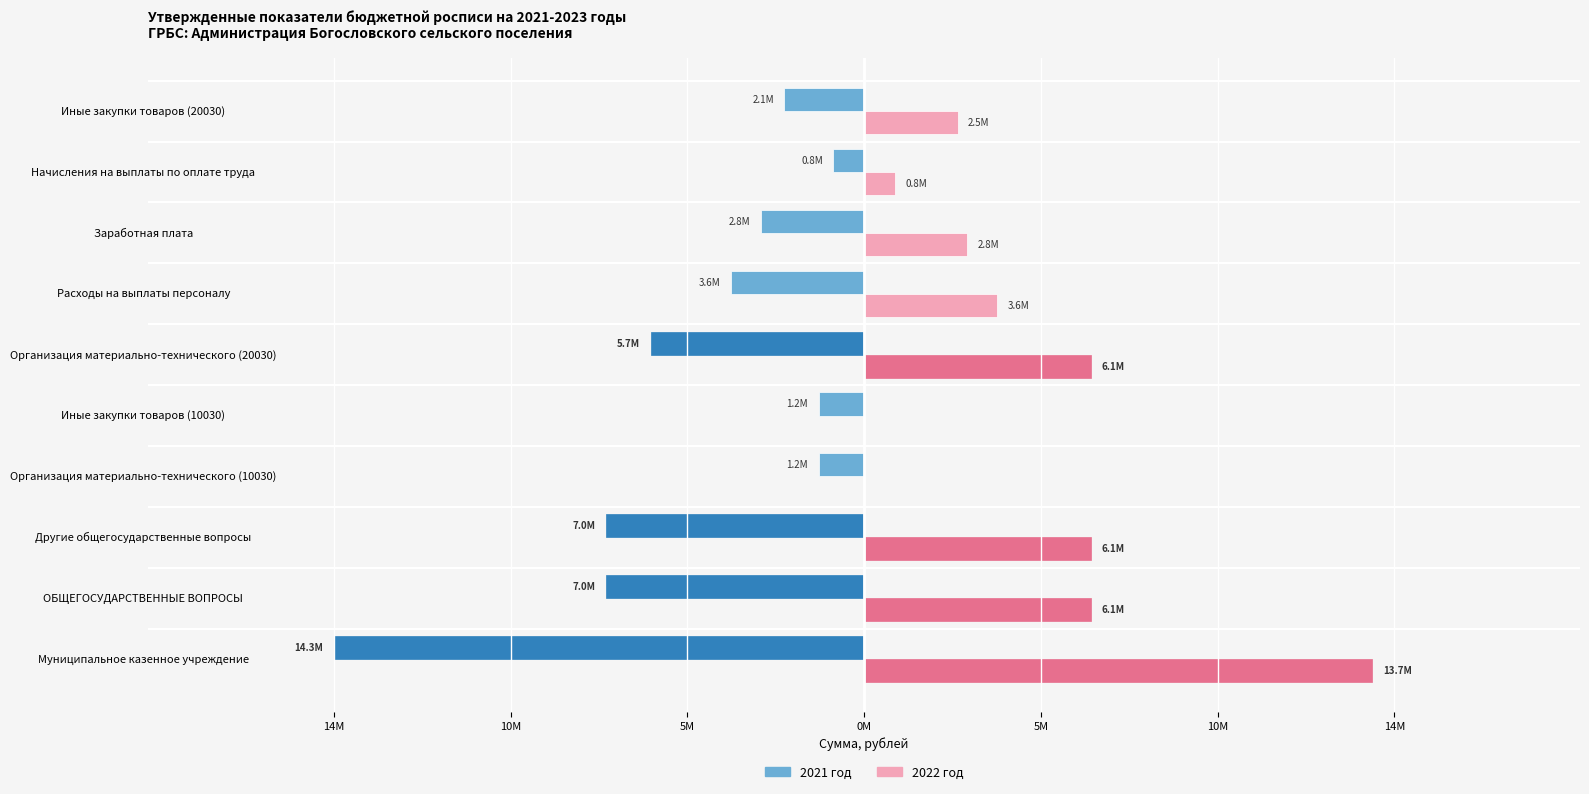

What are all the series names shown in the legend?

2021 год, 2022 год